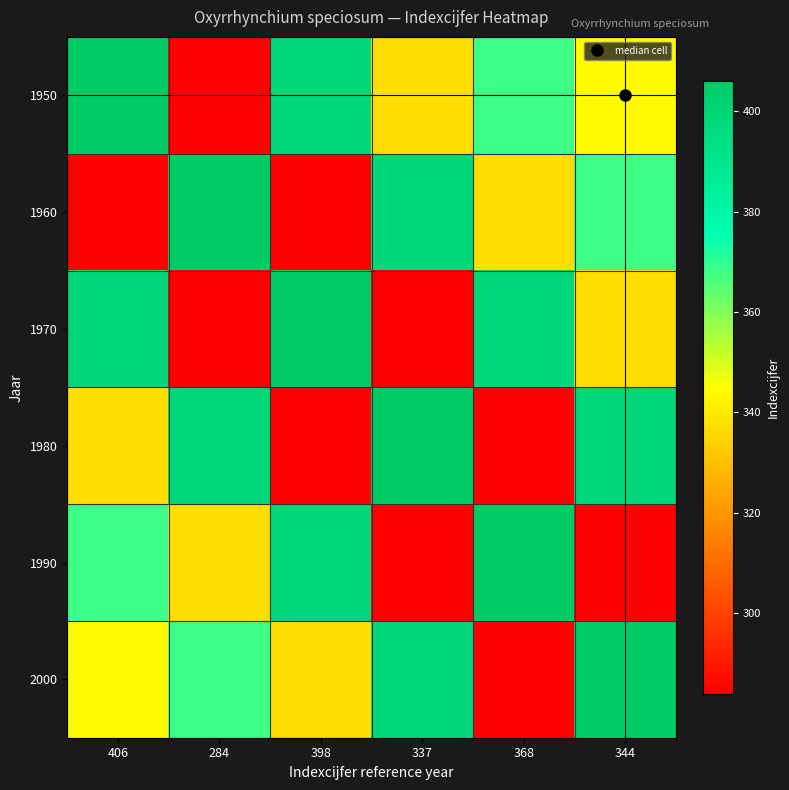

How many distinct data groups are displayed?

6